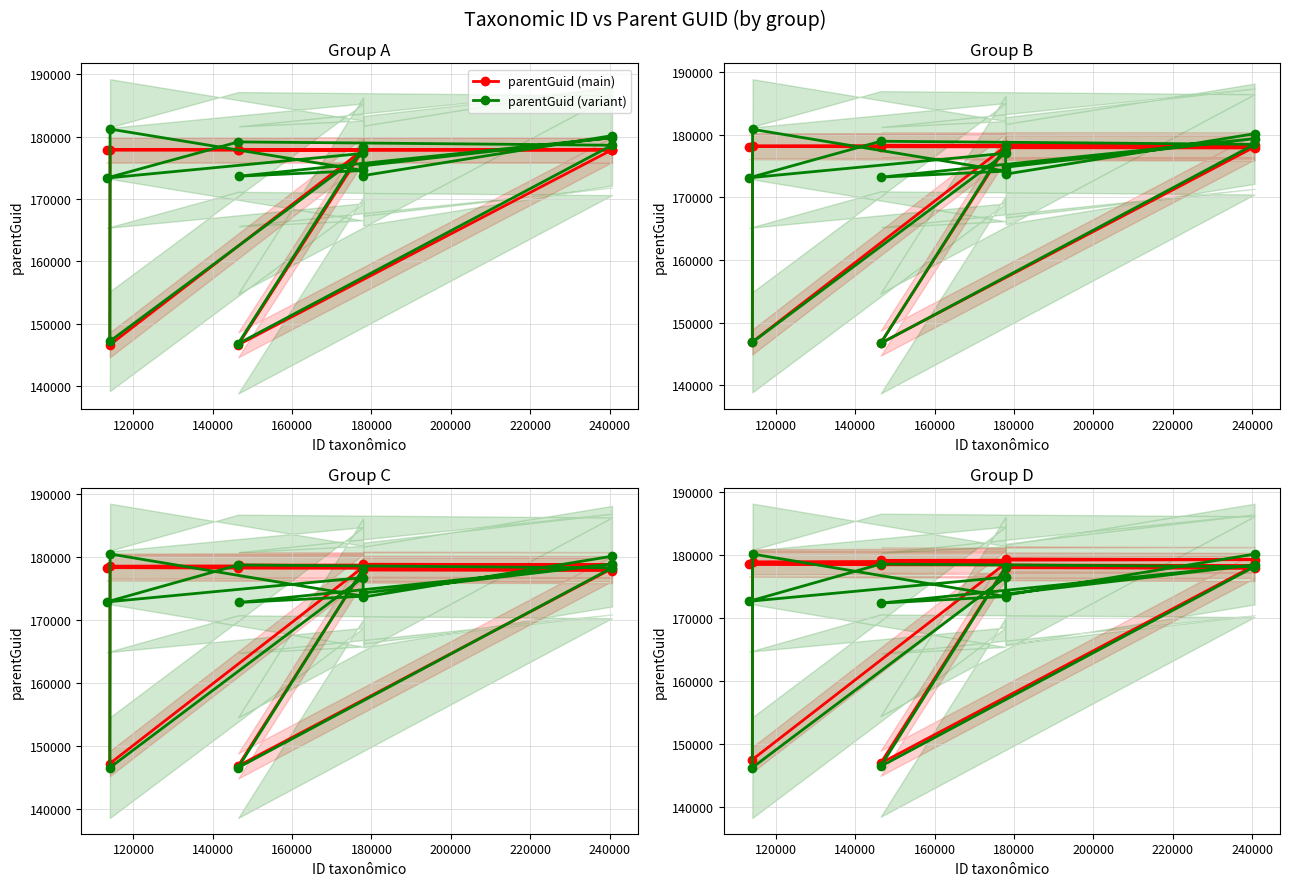

True or false: parentGuid (main) has more than 2 points higher than both neighbors.

False